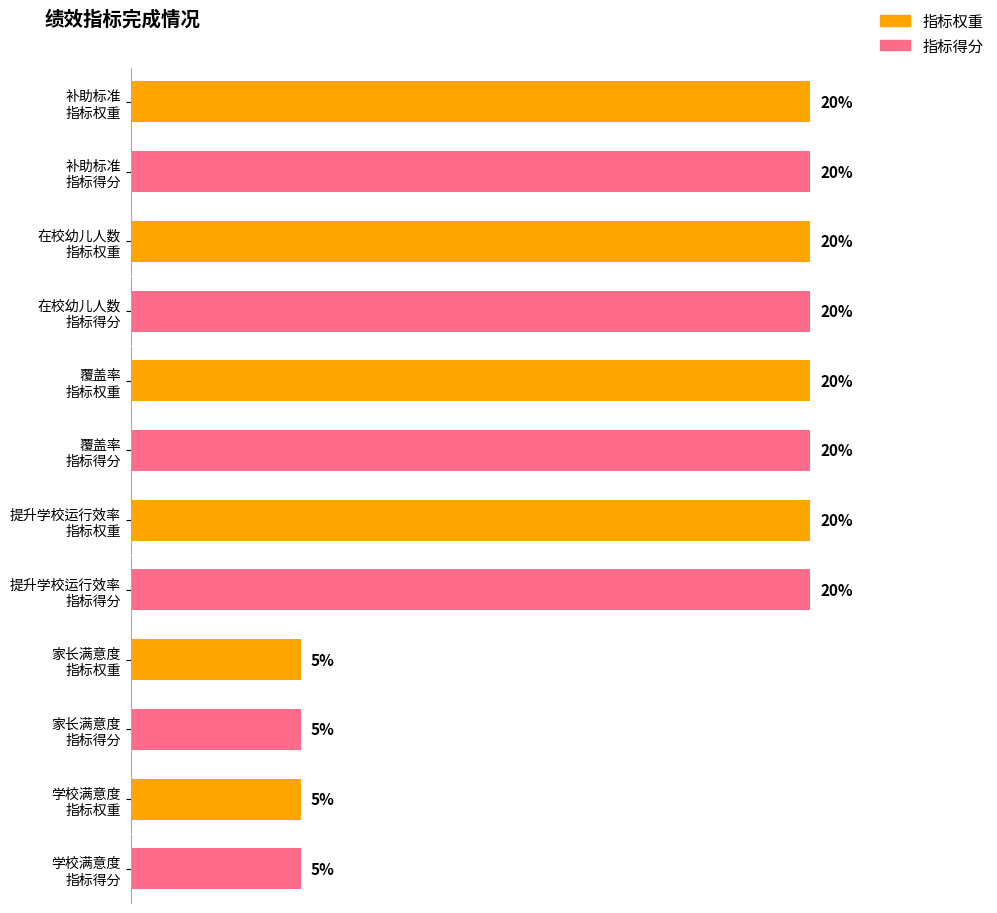

The 指标得分 series shows 5 at 家长满意度. True or false?

True